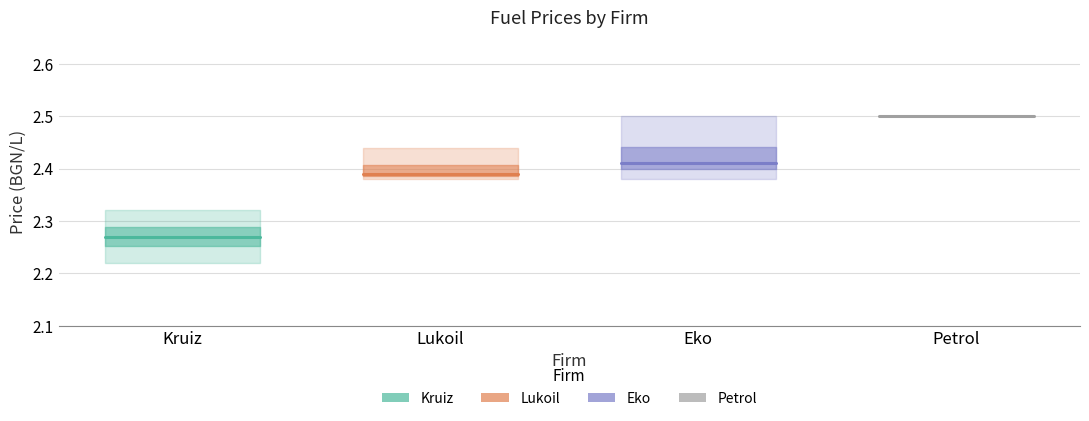

What are all the series names shown in the legend?

Kruiz, Lukoil, Eko, Petrol